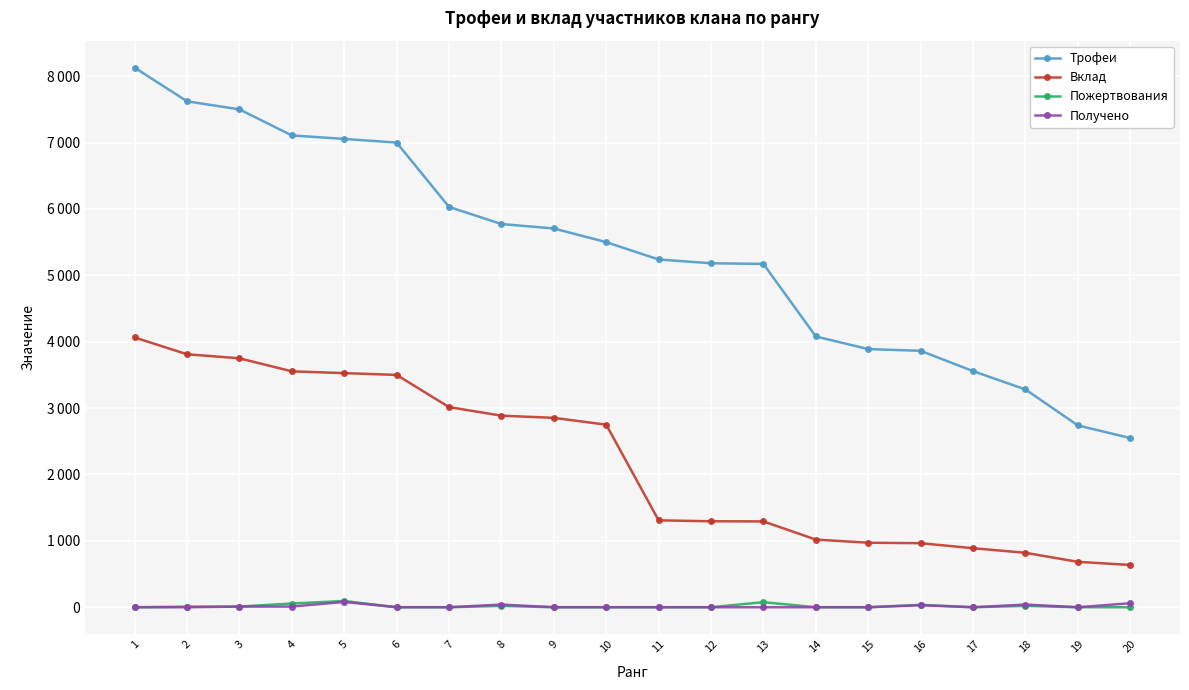

True or false: Вклад and Трофеи intersect in this chart.

False